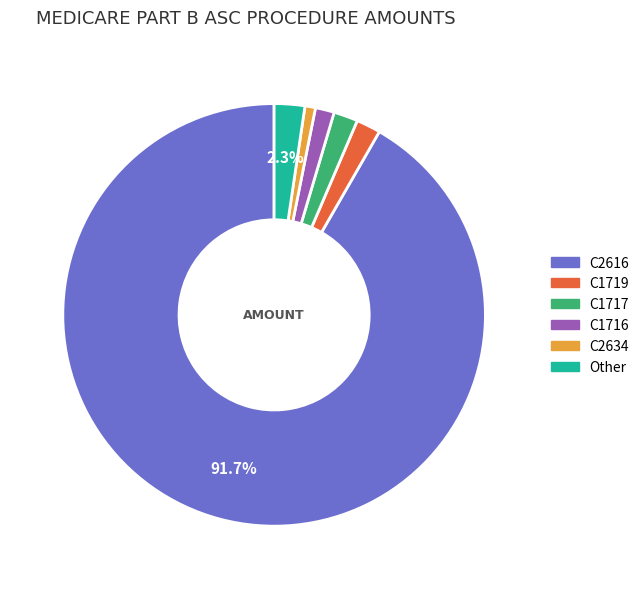

Is the sum of C1719 and C2634 greater than half?

No